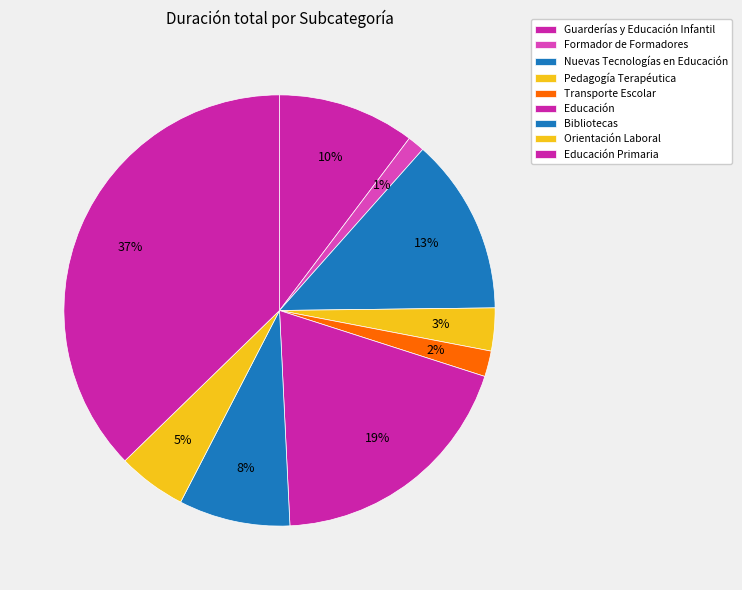

Does Pedagogía Terapéutica account for over 50% of the chart?

No